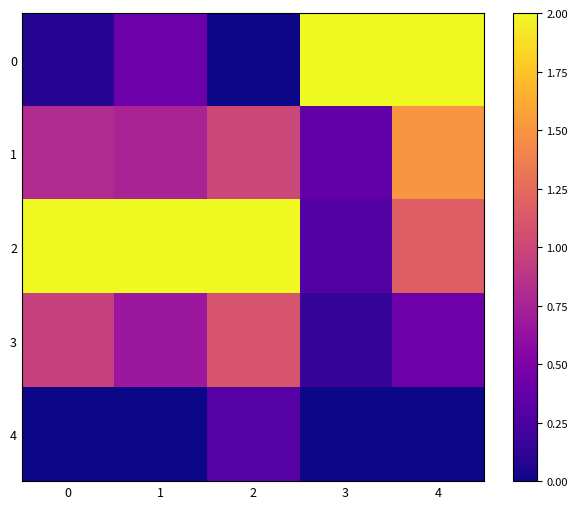

How many data points does each series have?

5